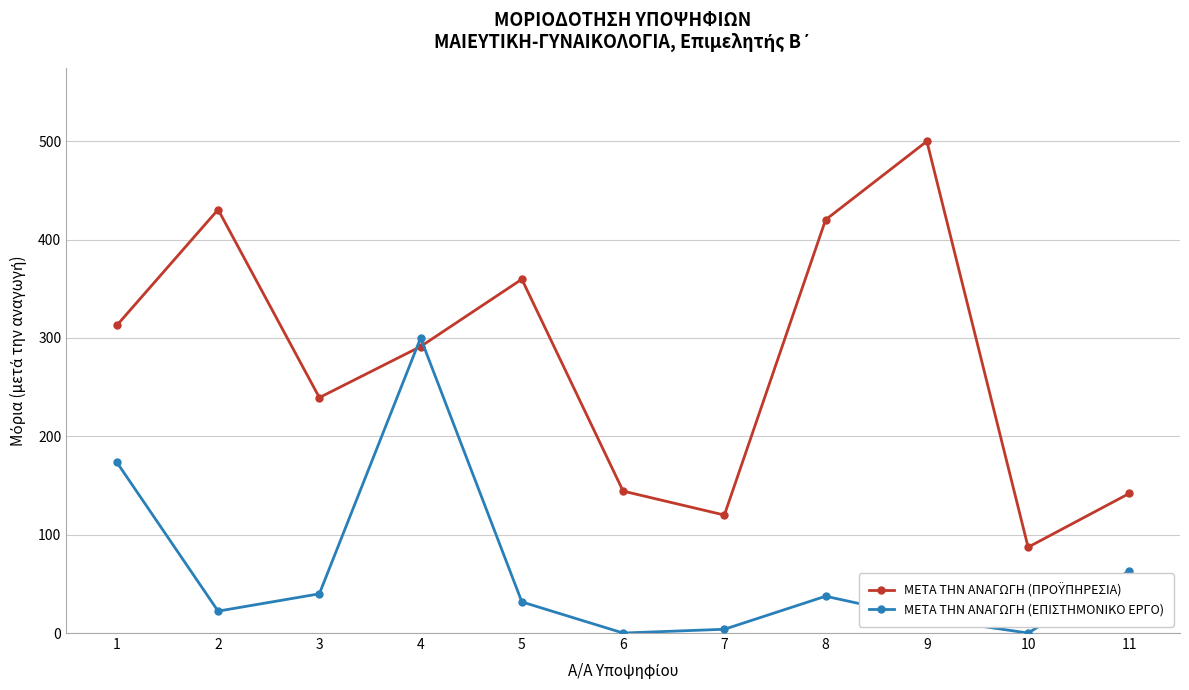

What is the highest value of the ΜΕΤΑ ΤΗΝ ΑΝΑΓΩΓΗ (ΕΠΙΣΤΗΜΟΝΙΚΟ ΕΡΓΟ) series?

300.0